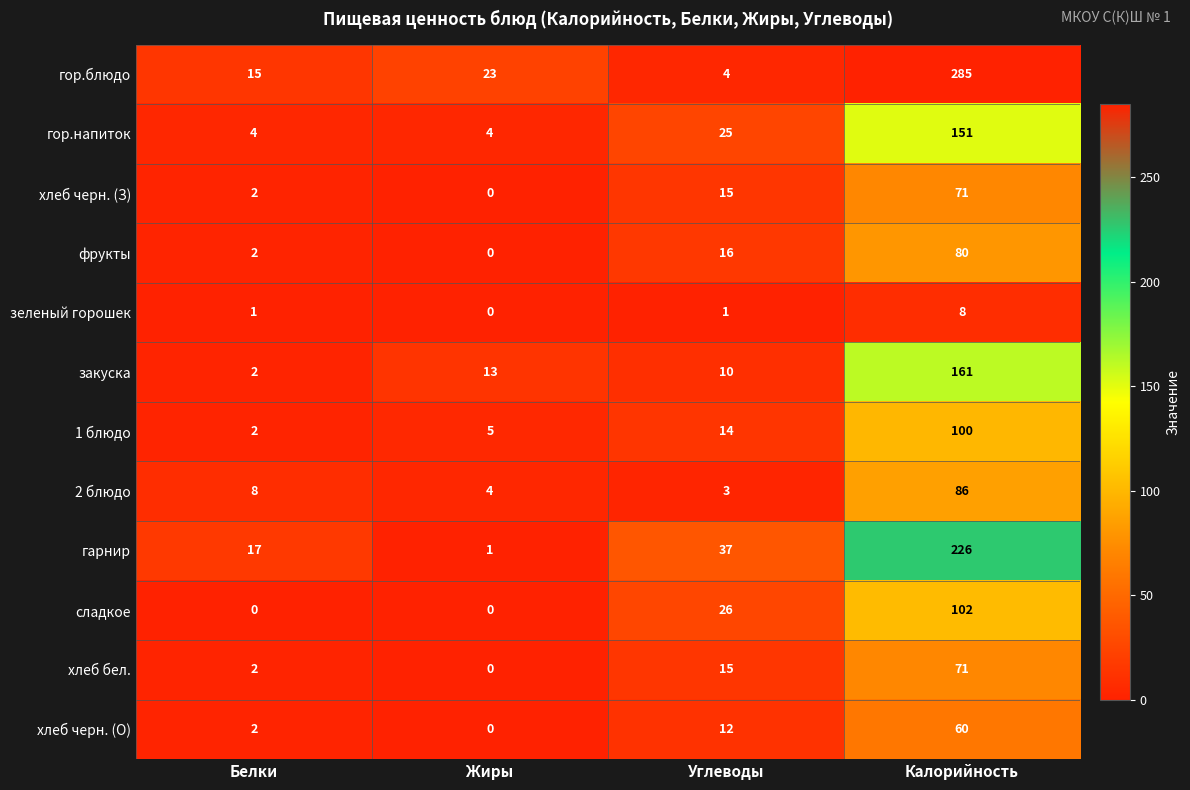

What is the greatest value displayed?

285